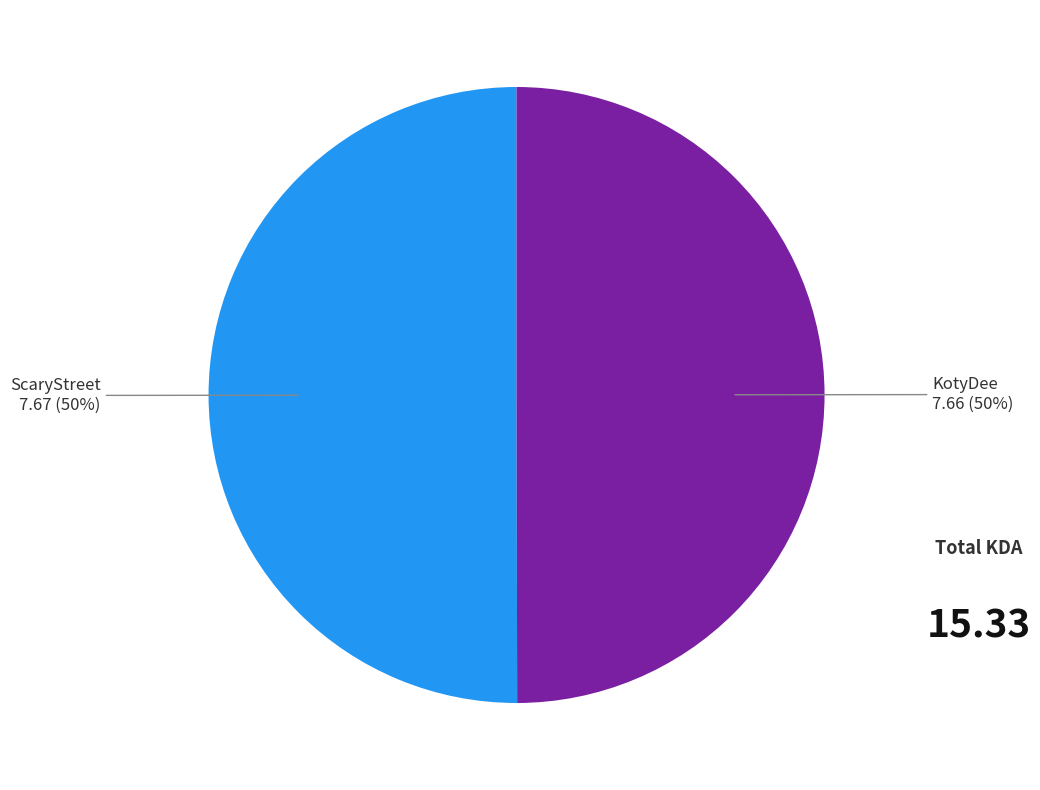

To the nearest percent, what is the average slice percentage?

50%